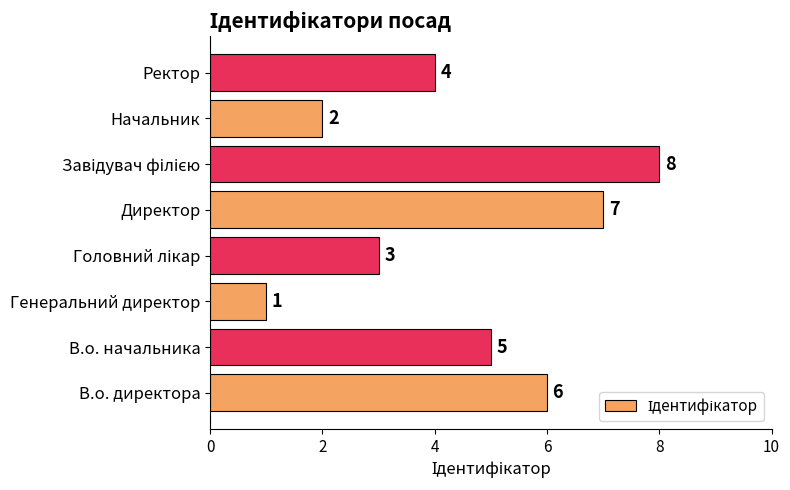

Which has a higher value, Генеральний директор or В.о. директора?

В.о. директора